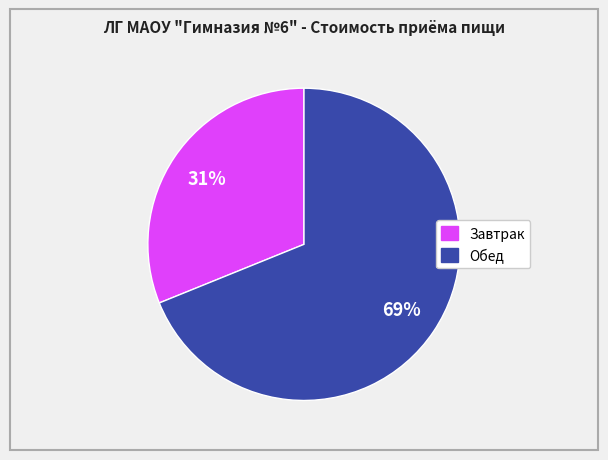

Do Обед and Завтрак together represent more than half of the pie?

Yes